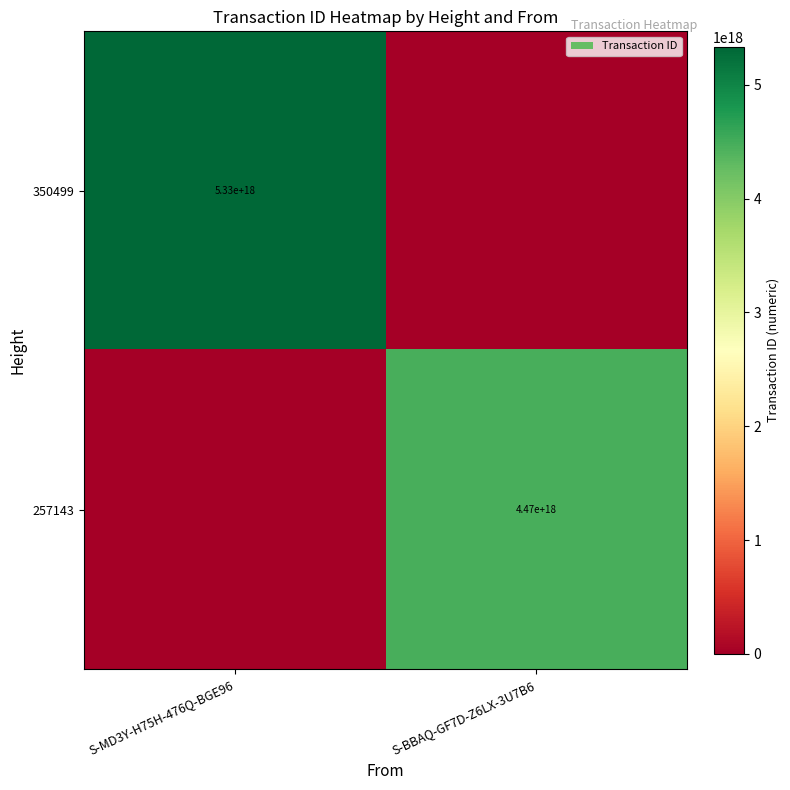

The value of 350499 at S-MD3Y-H75H-476Q-BGE96 is 8095604735118121984. True or false?

False